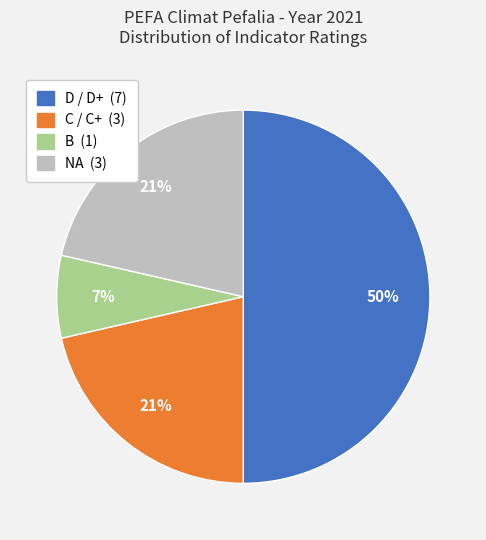

The D / D+ slice represents 50% of the pie. True or false?

True